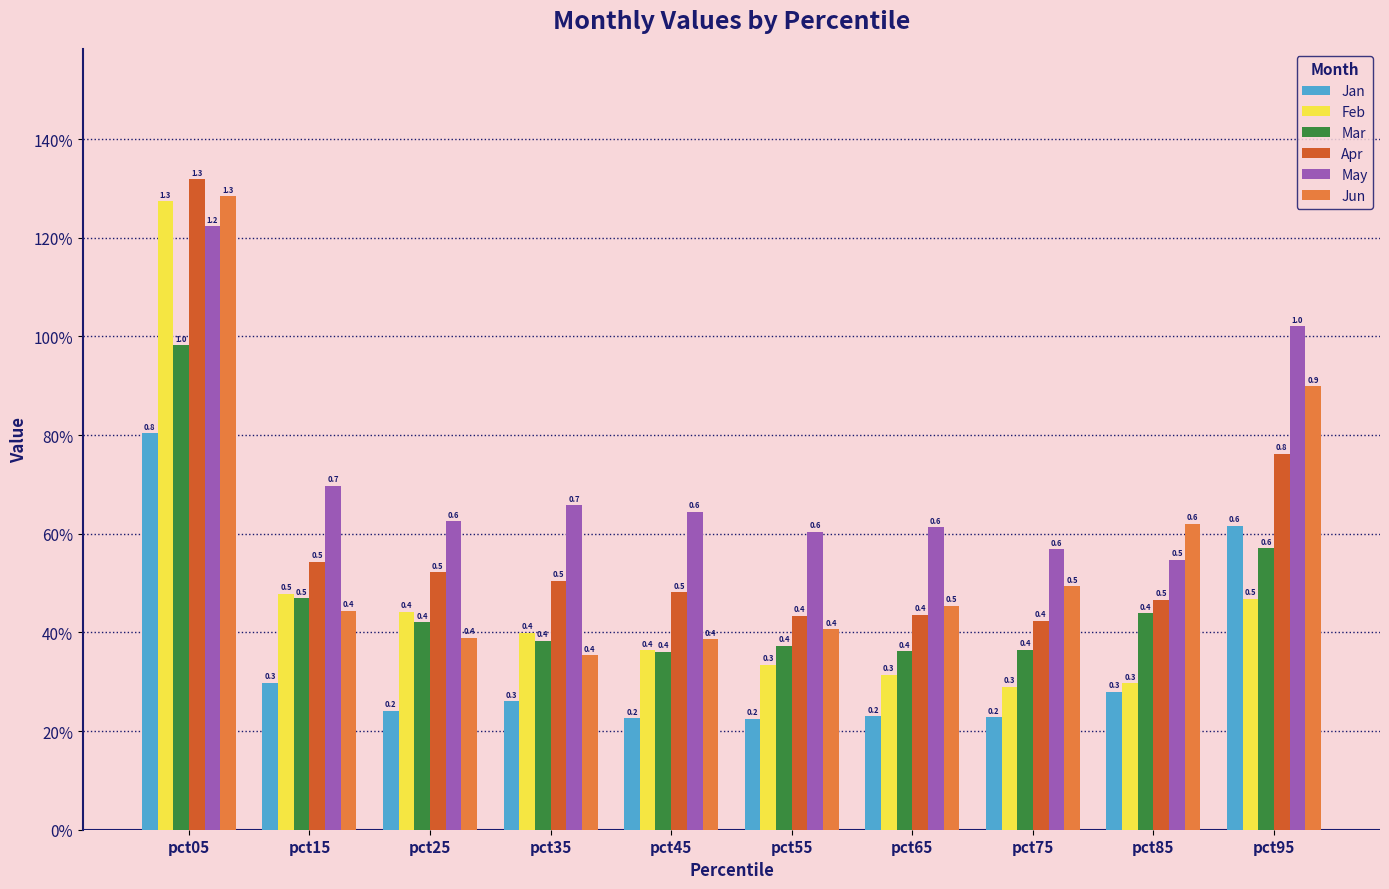

Which series has the largest range (max minus min)?

Feb